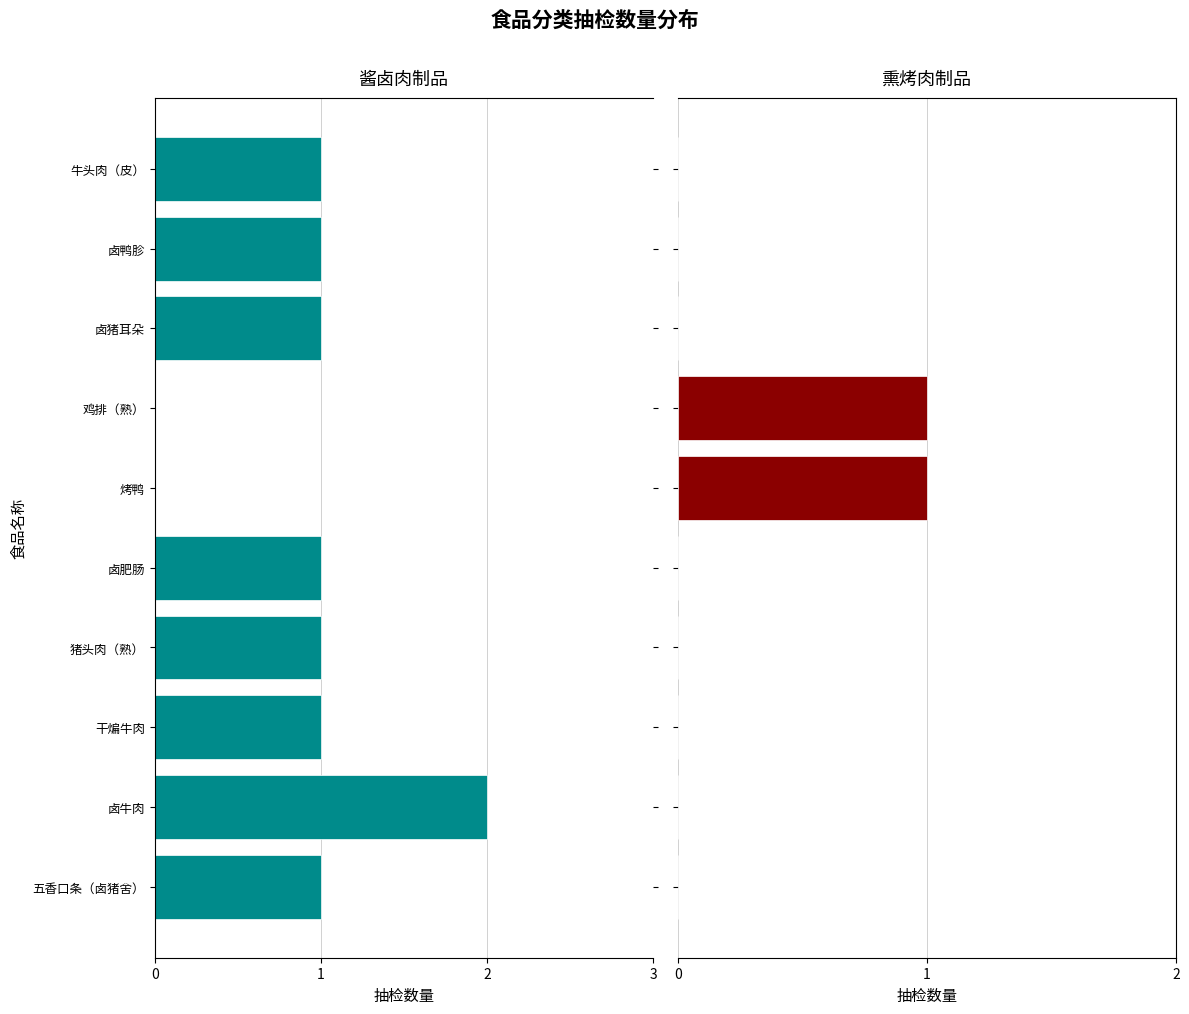

What is the difference between the maximum and minimum values in the 酱卤肉制品 series?

2